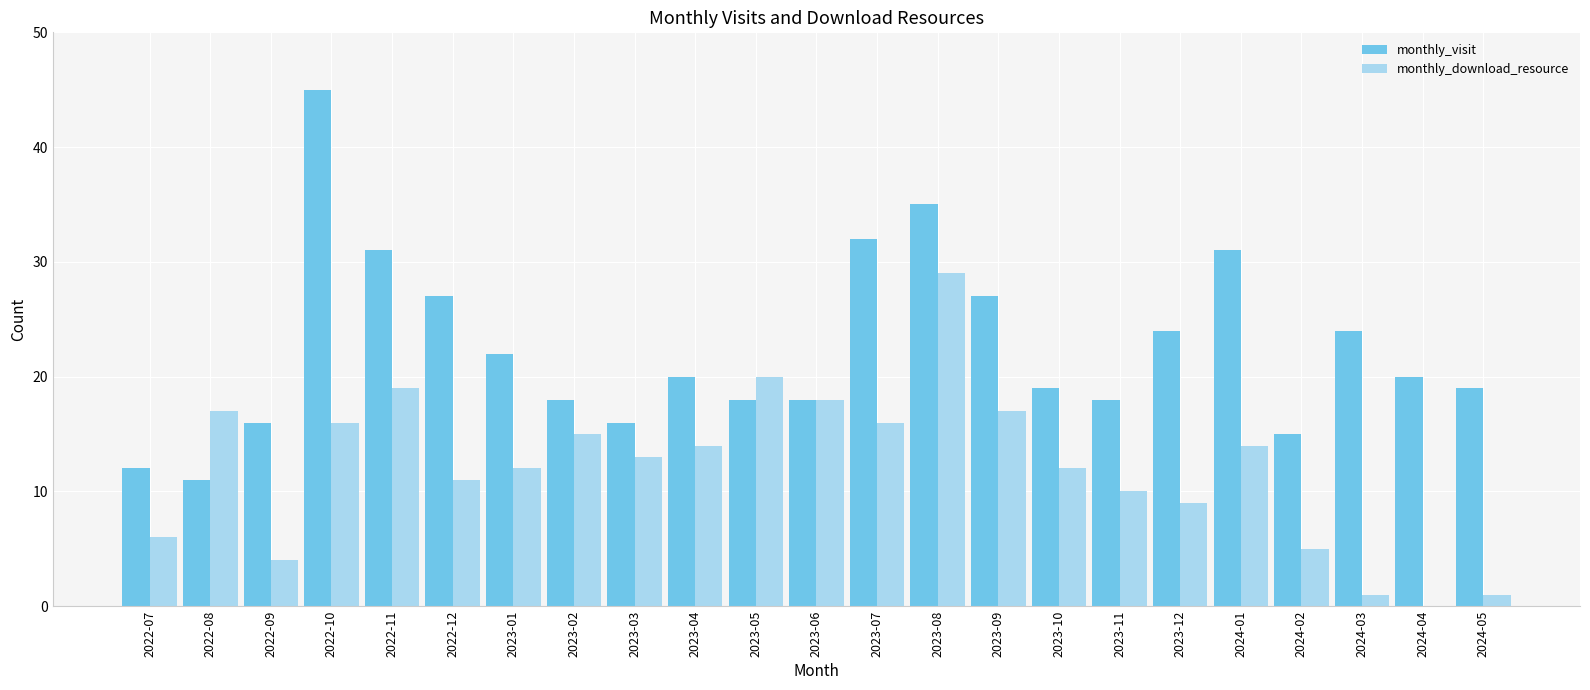

What is the total value across all series at 2024-04?

20